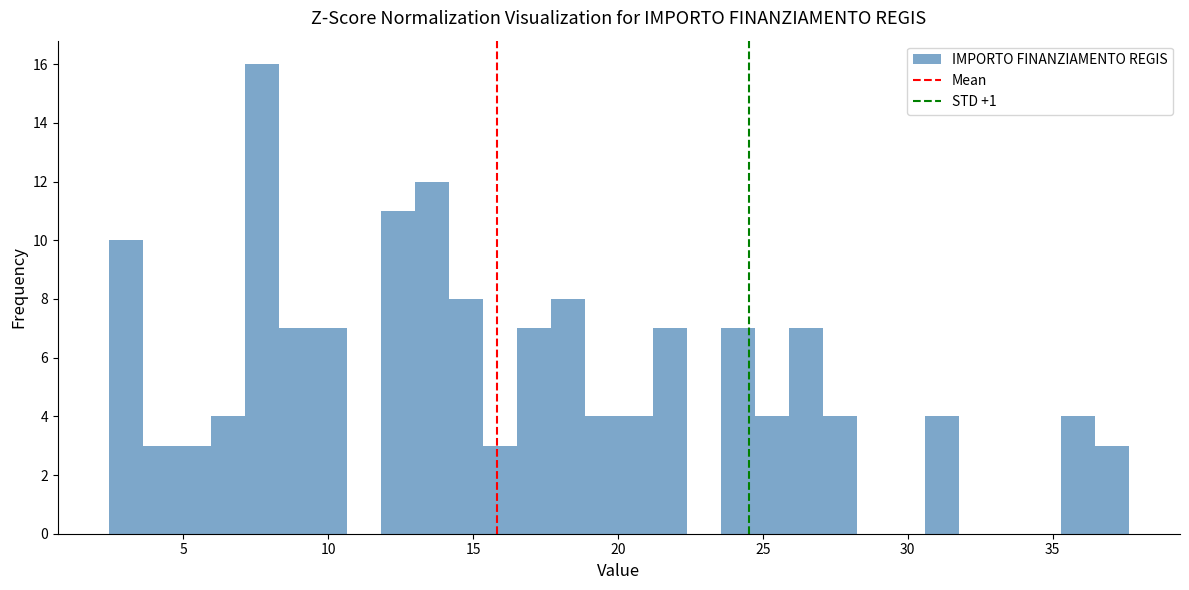

Read against the x-axis, roughly where is the centre of the tallest bar?

7.5